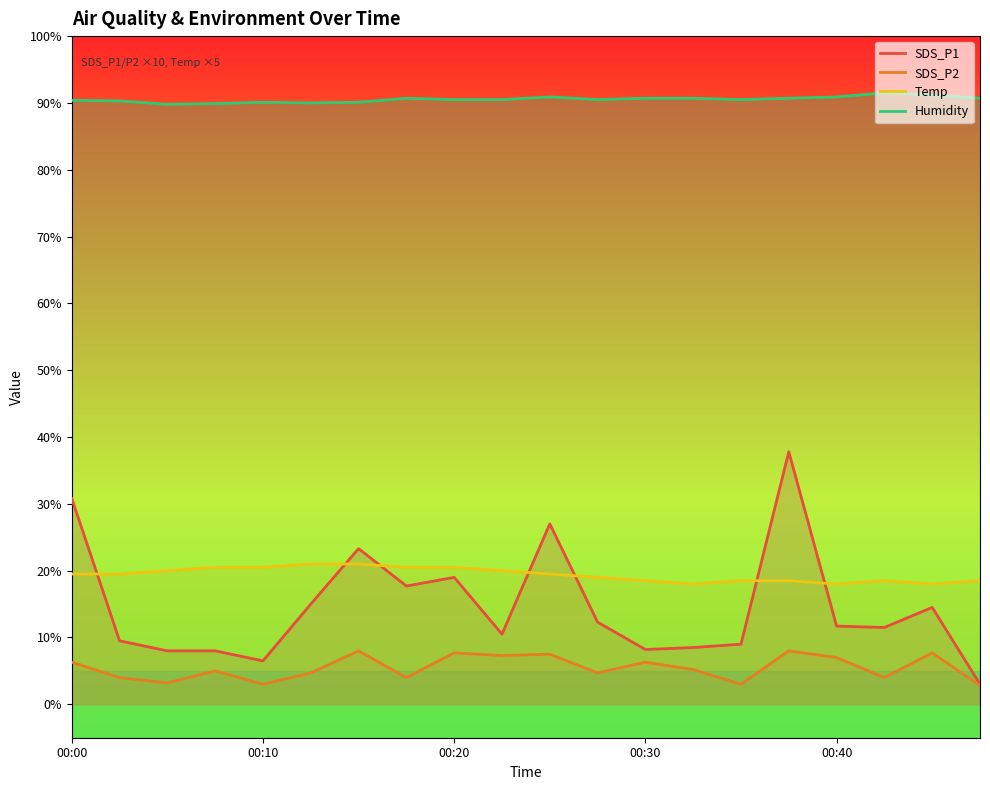

True or false: Humidity and Temp intersect in this chart.

False